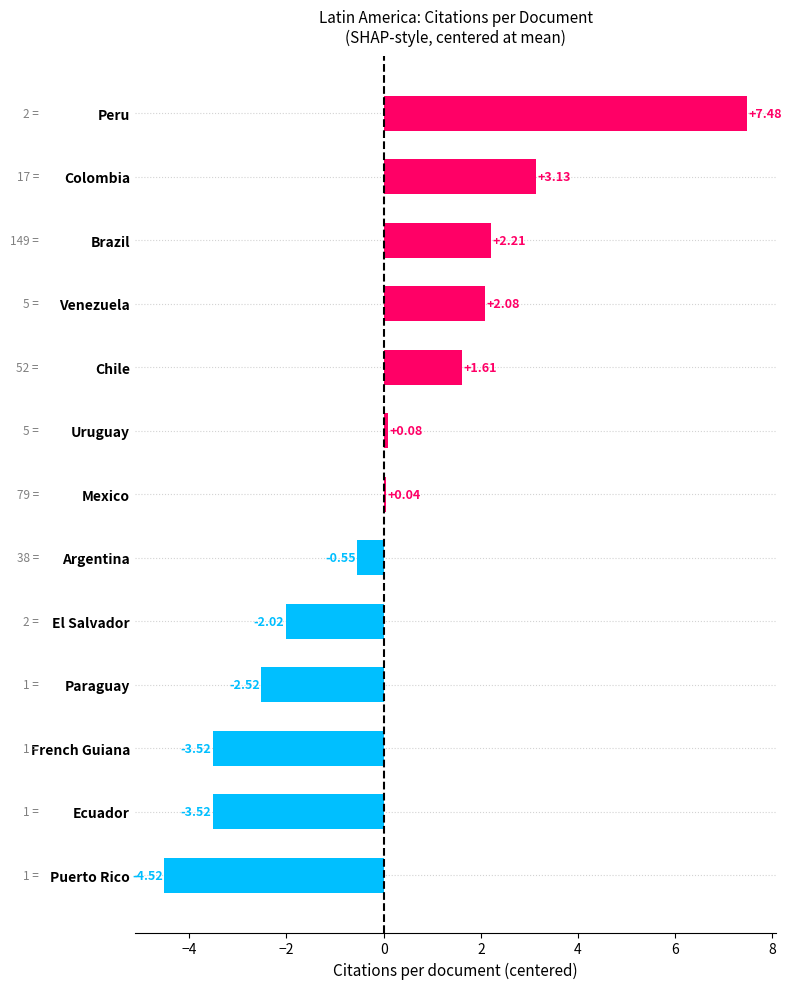

What is the sum of the values at Venezuela and Peru?

9.6